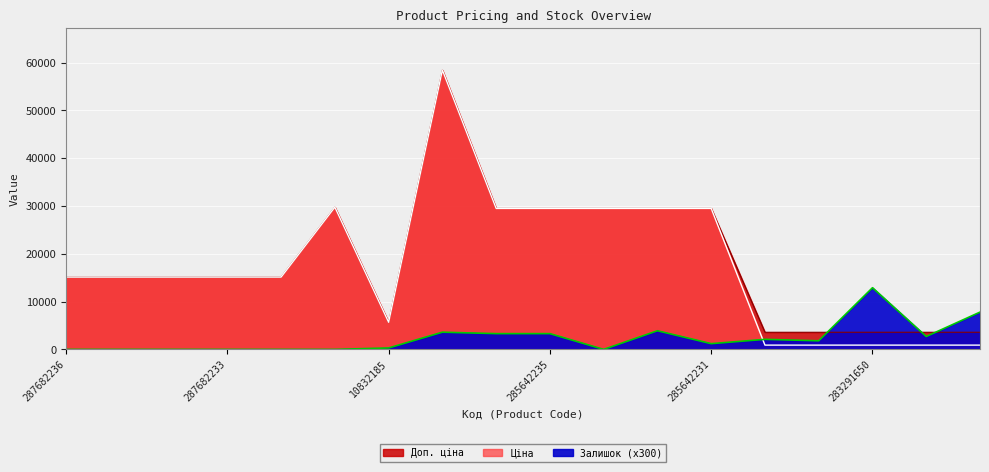

What is the label of the 7th point from the left?

10832185